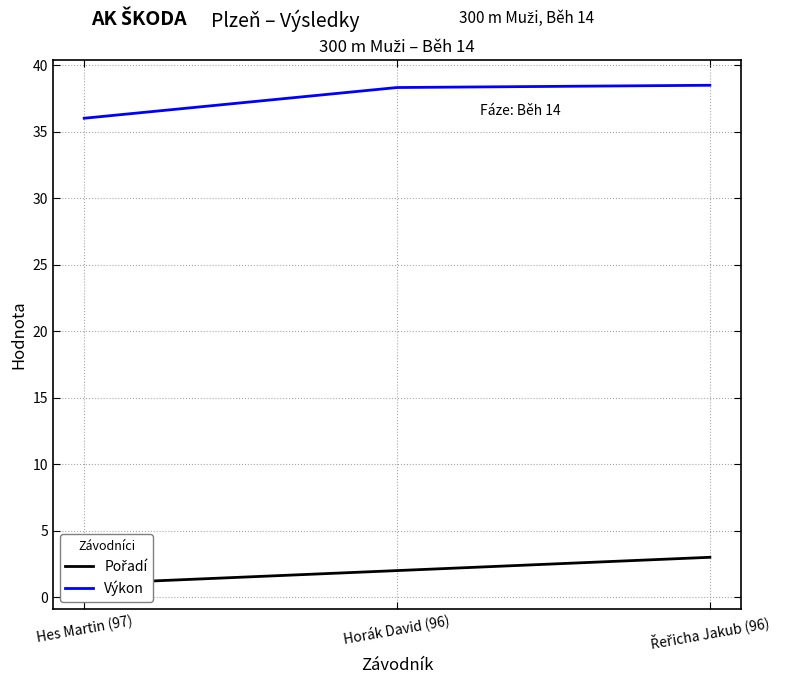

Reading right to left, what are all the values shown in this chart?

Pořadí: 3.0	2.0	1.0
Výkon: 38.5	38.3	36.0